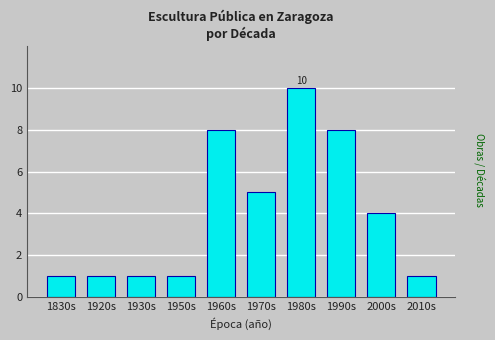

Reading left to right, list all the values displayed in this chart.

1830s=1	1920s=1	1930s=1	1950s=1	1960s=8	1970s=5	1980s=10	1990s=8	2000s=4	2010s=1